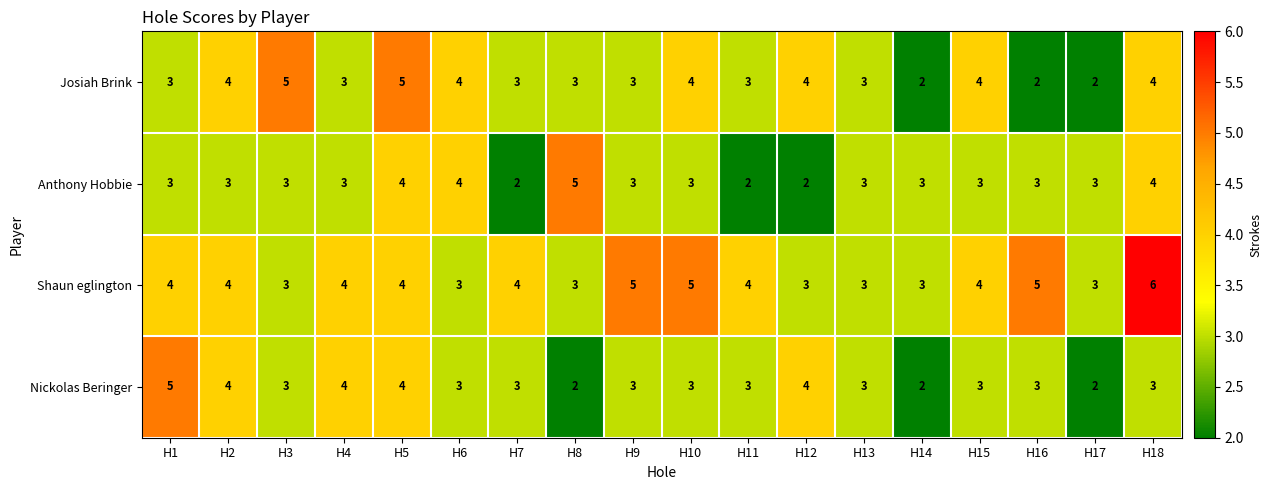

How many data points does each series have?

18